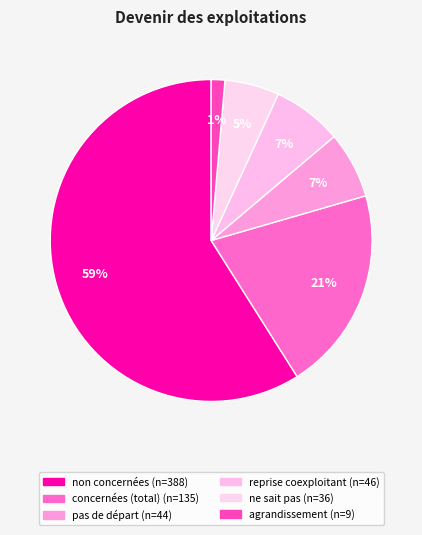

How many segments does this pie chart have?

6